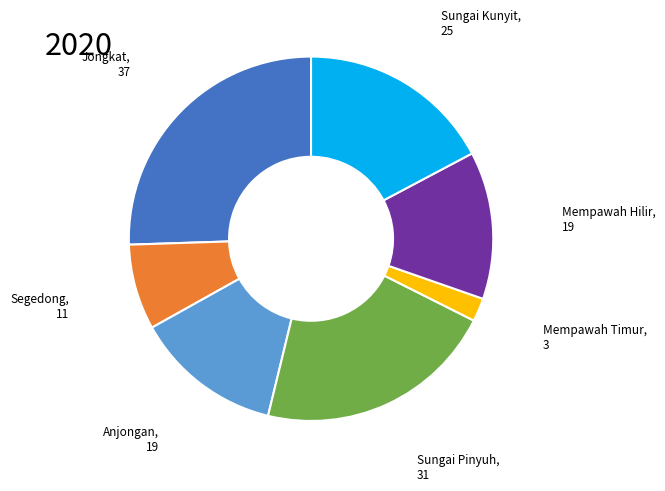

Is there a majority slice in this chart?

No